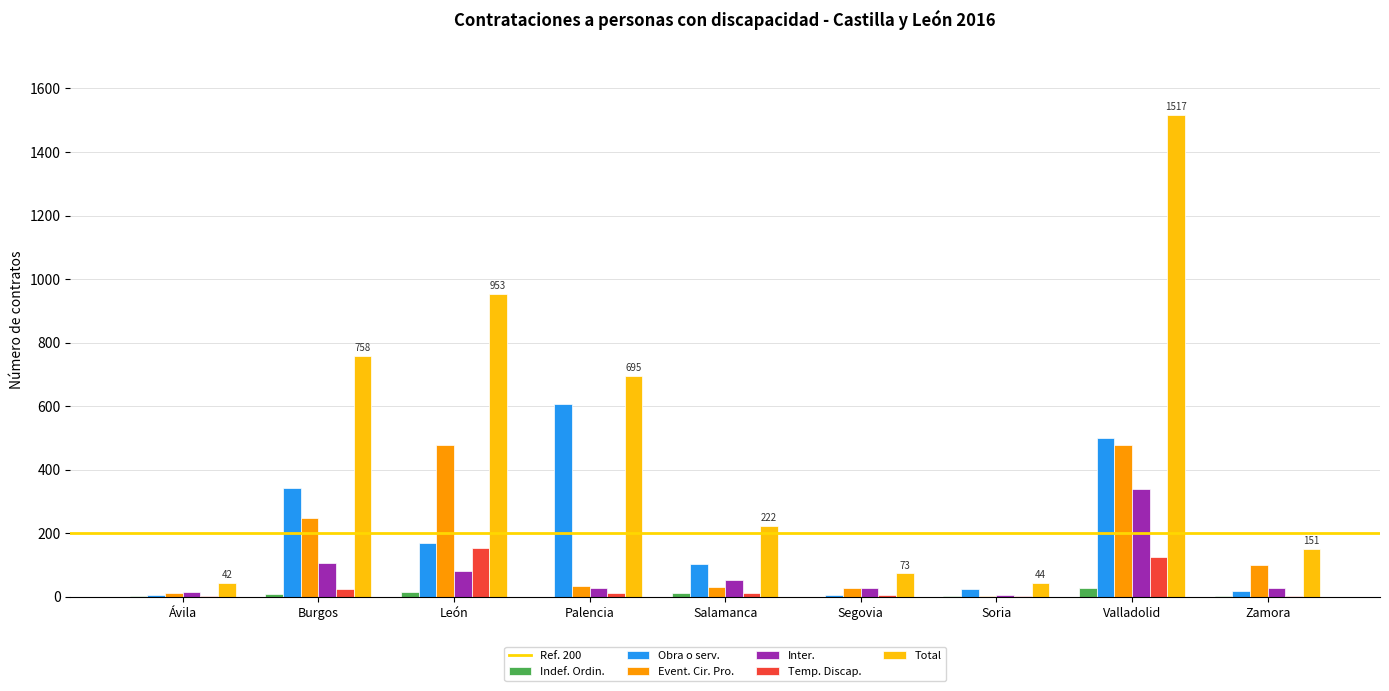

Which series has the largest range (max minus min)?

Total